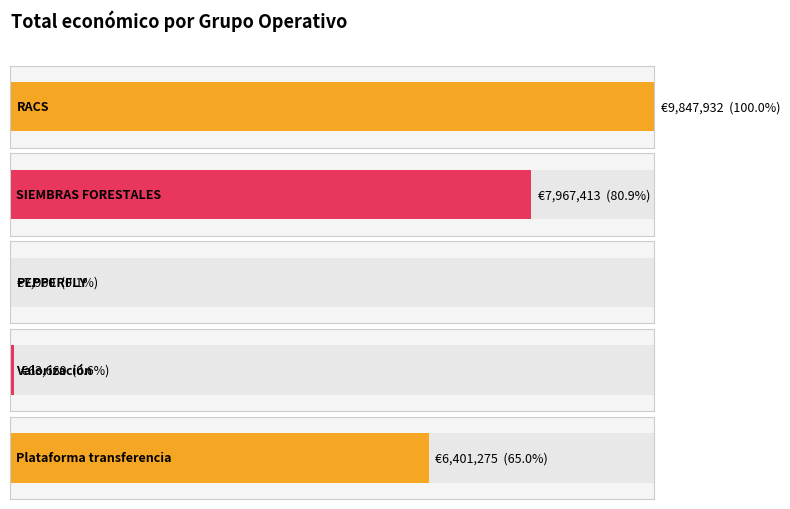

What is the difference between the values at Valorización and Plataforma transferencia?

6337615